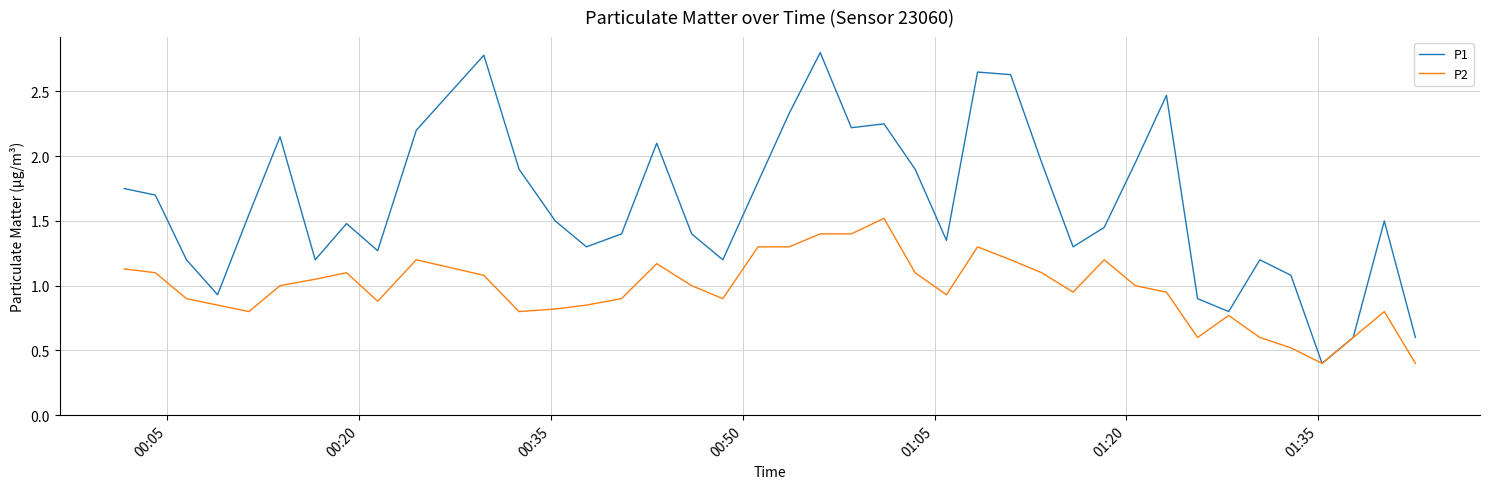

Which series has the largest range (max minus min)?

P1